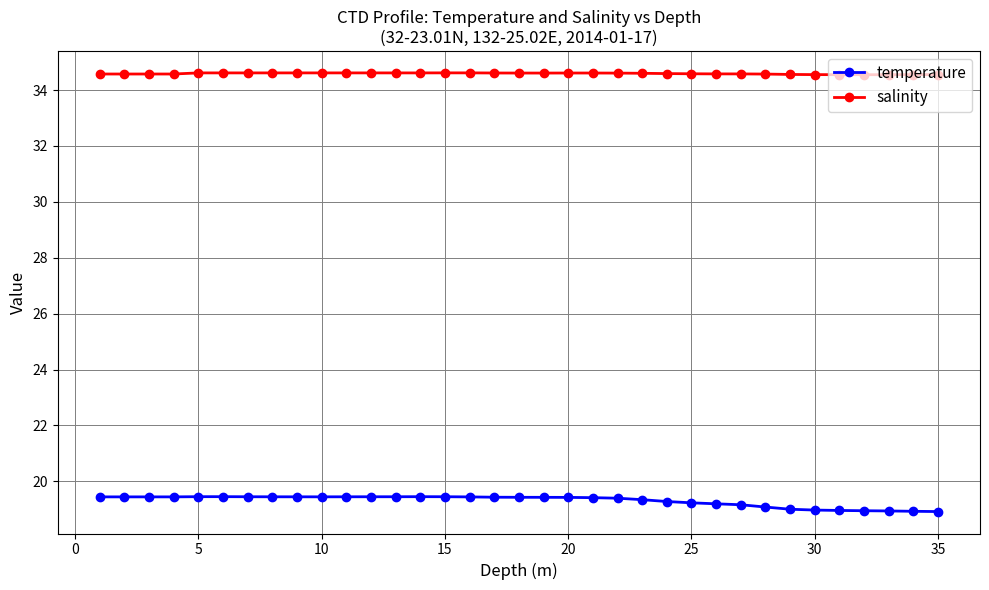

True or false: salinity has more than 2 interior local peaks.

True